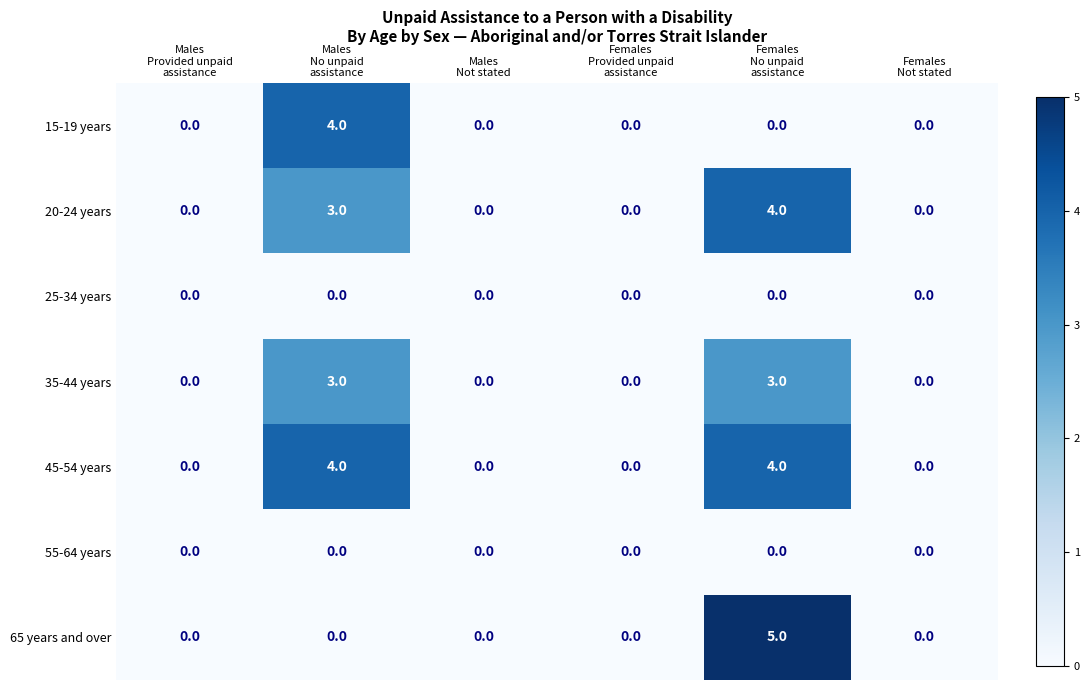

What is the highest value of the 20-24 years series?

4